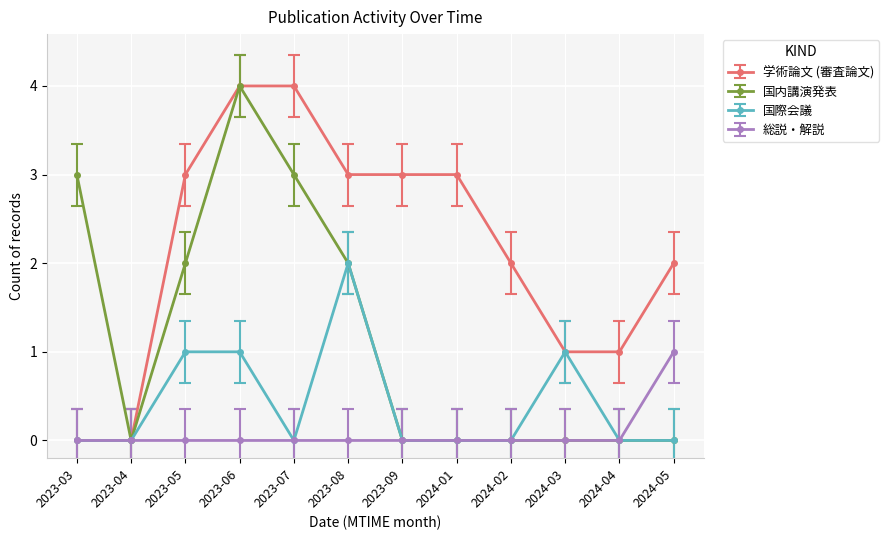

True or false: 国内講演発表 has a value of 1 at 2023-06.

False